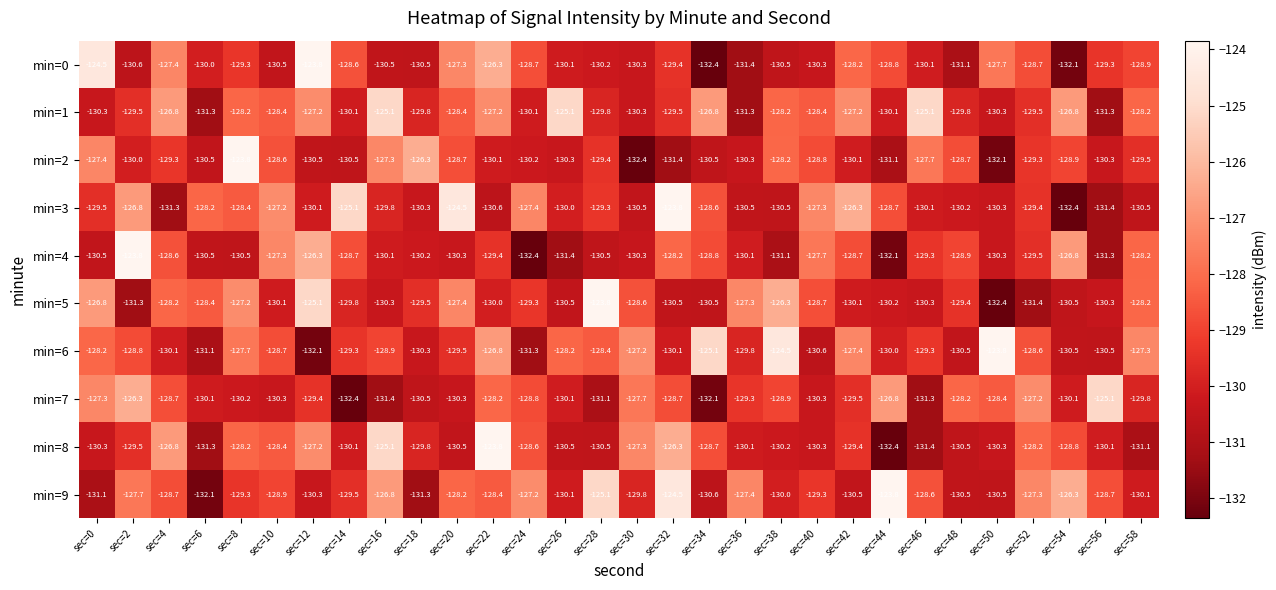

How many distinct data groups are displayed?

10